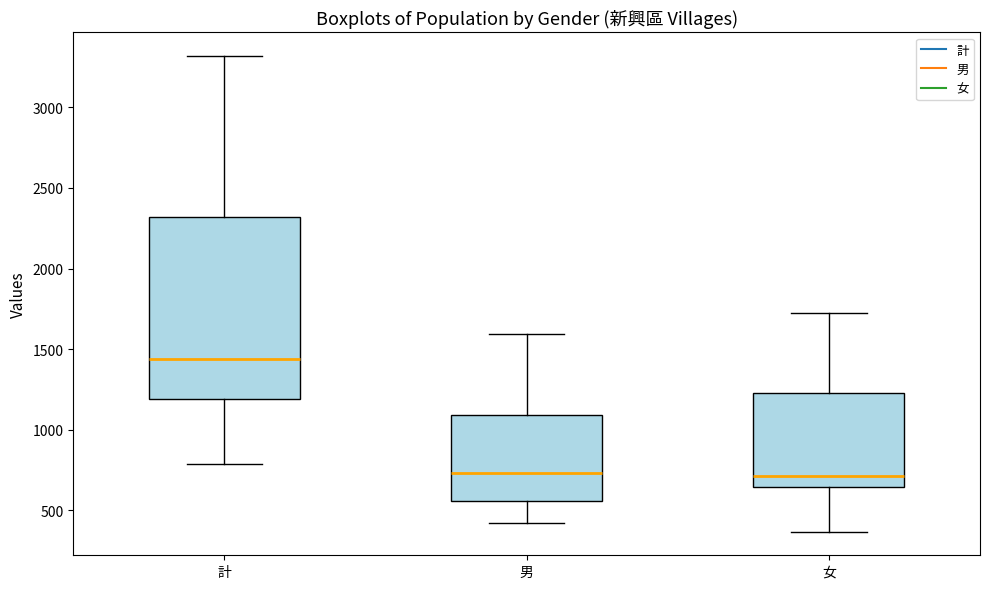

Reading left to right, read every box against the y-axis: the position of its median line, the range the box covers, and the ends of its whiskers. The values are not printed on the chart, so give them approximately, as read against the axis.

計: median 1450, box 1200 to 2300, whiskers 800 to 3300
男: median 750, box 550 to 1100, whiskers 400 to 1600
女: median 700, box 650 to 1250, whiskers 350 to 1700